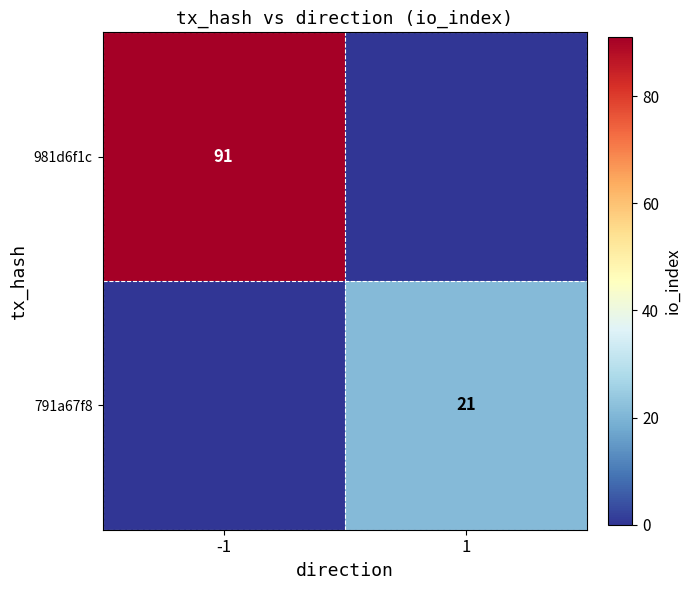

The value of 981d6f1c at -1 is 44. True or false?

False